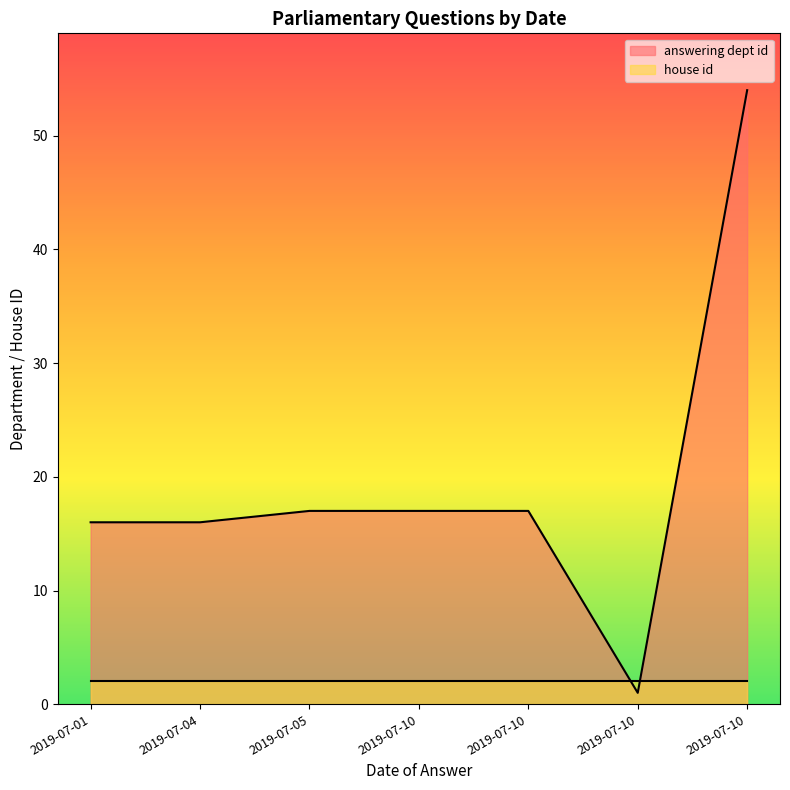

Rank the series by their maximum value, from lowest to highest.

house id, answering dept id